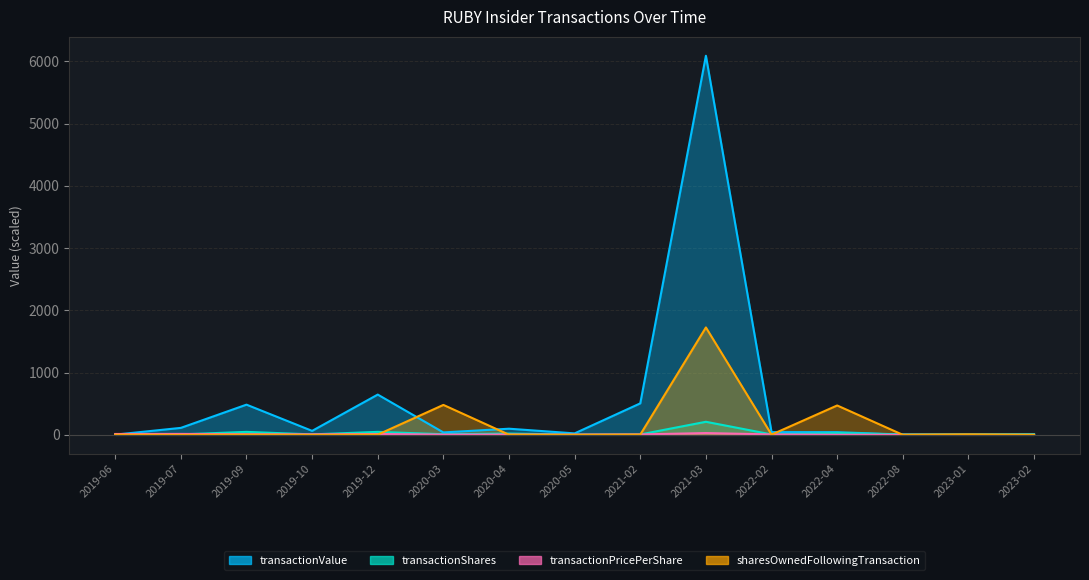

What is the label of the 8th point from the right?

2020-05